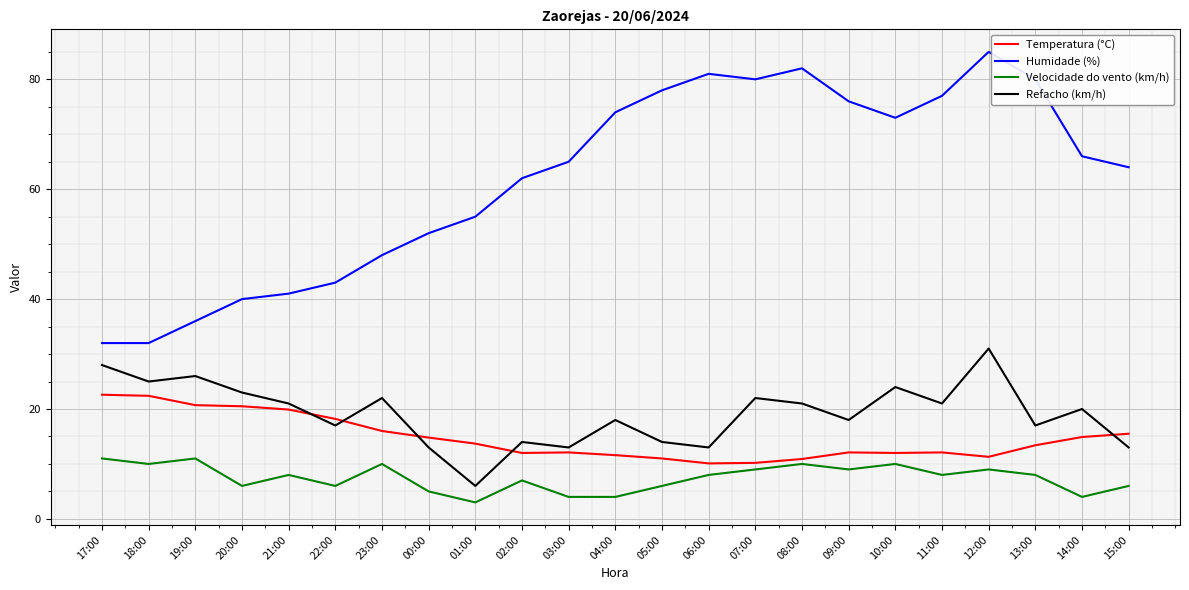

Read the Humidade (%) value at 01:00.

55.0